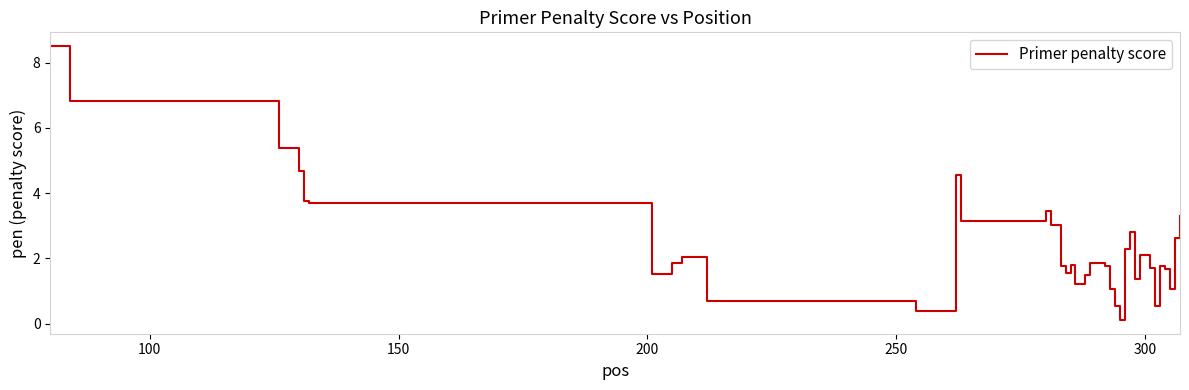

What is the maximum value shown in the chart?

8.5